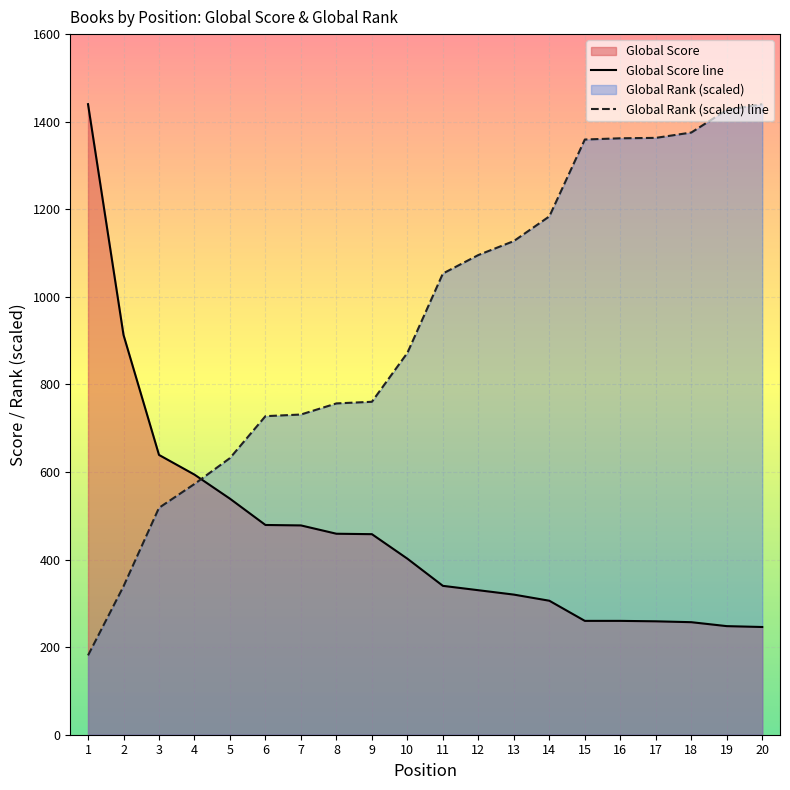

How many series are shown in this chart?

2